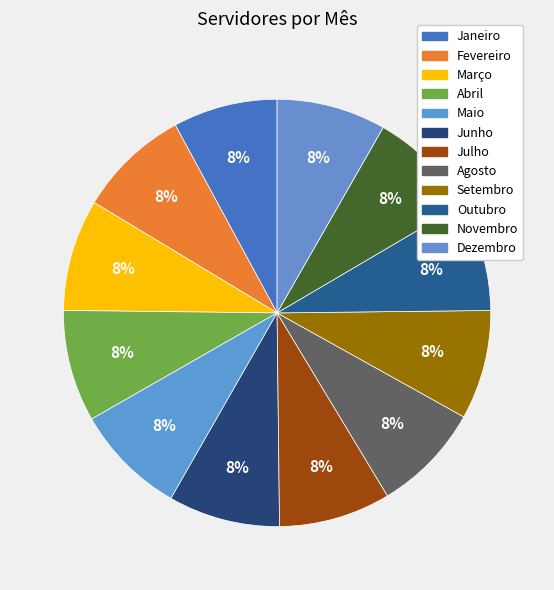

Do Julho and Setembro together represent more than half of the pie?

No